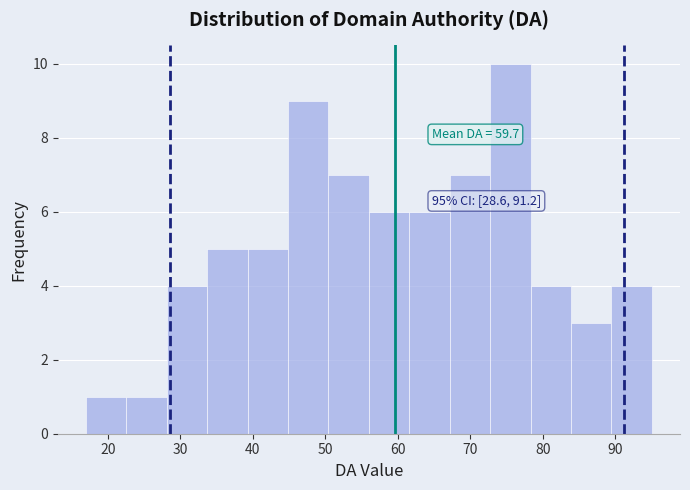

Over which range of the x-axis is the bar tallest?

73 to 78